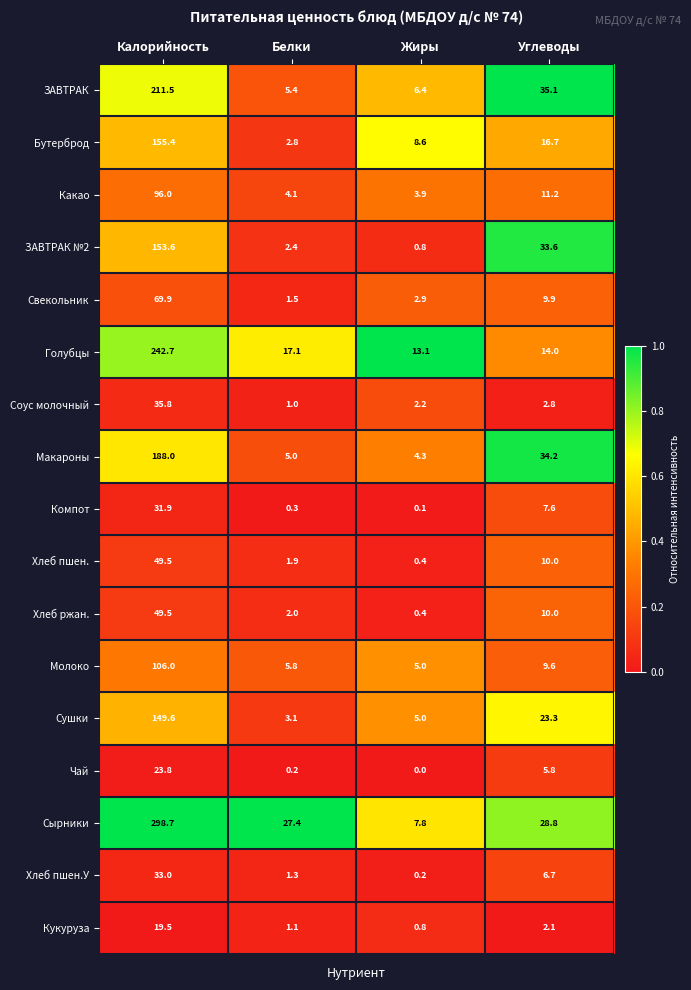

The value of Сырники at Углеводы is 44.5. True or false?

False